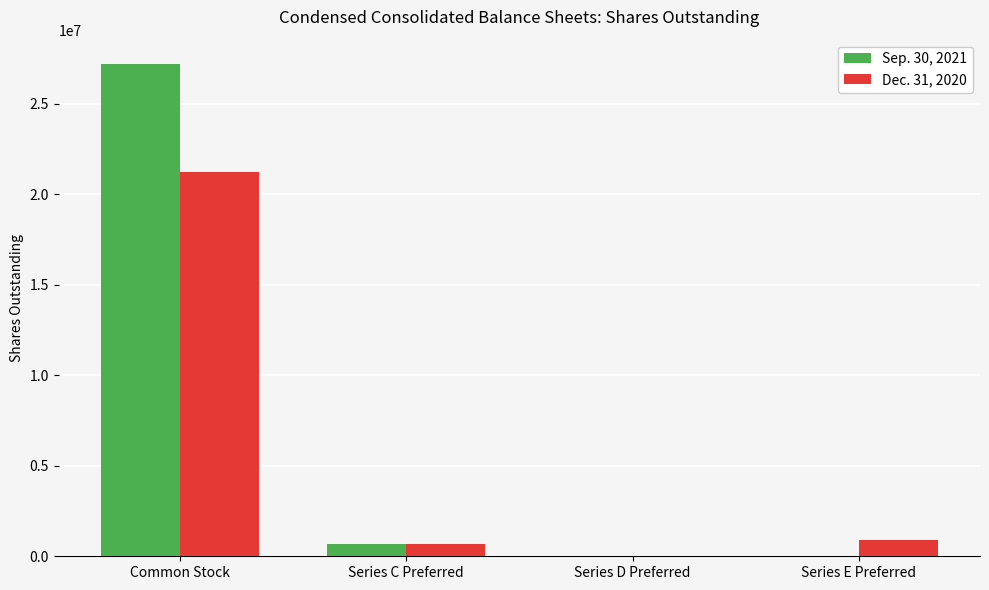

Is it true that Dec. 31, 2020 equals 21246523 at Common Stock?

True